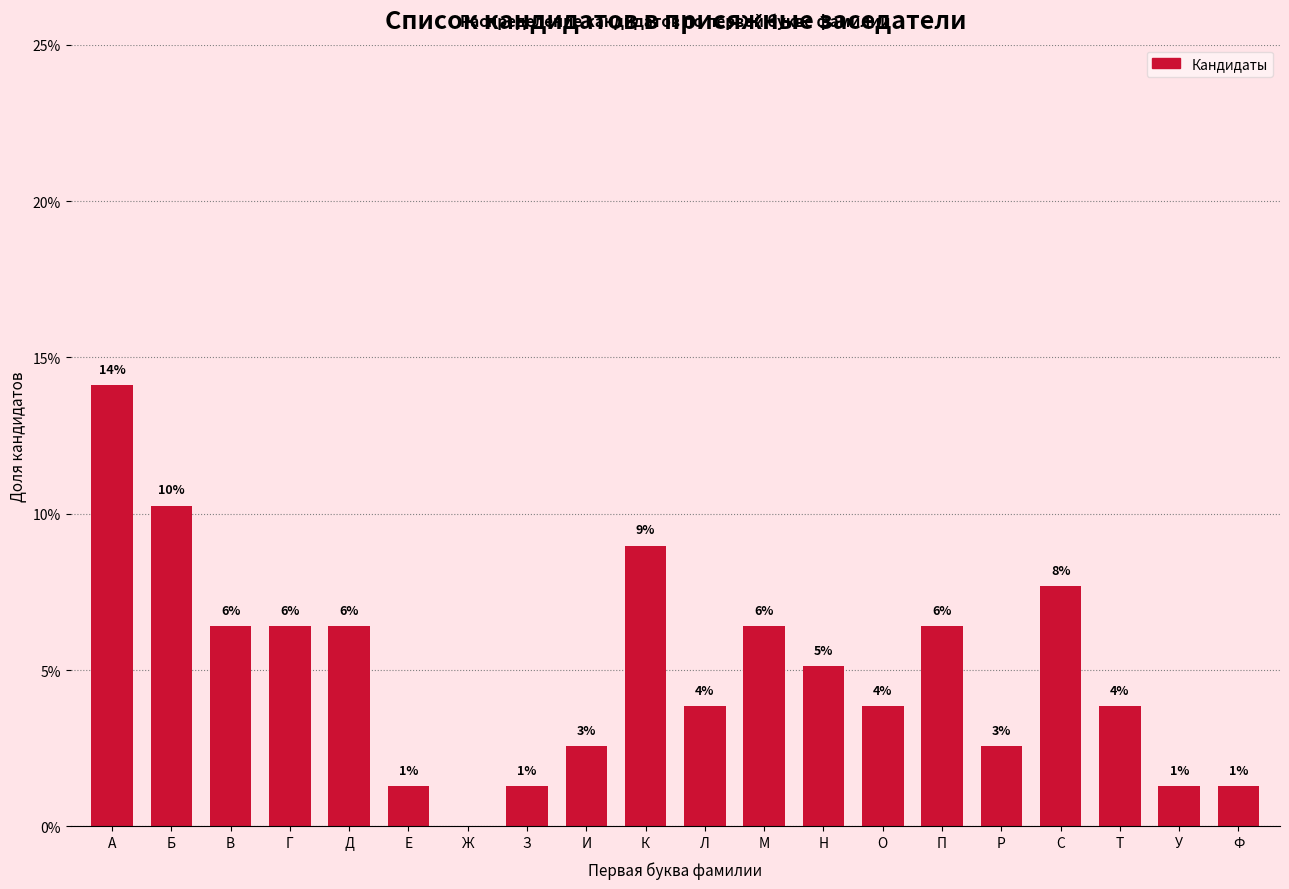

Are the bars horizontal?

No